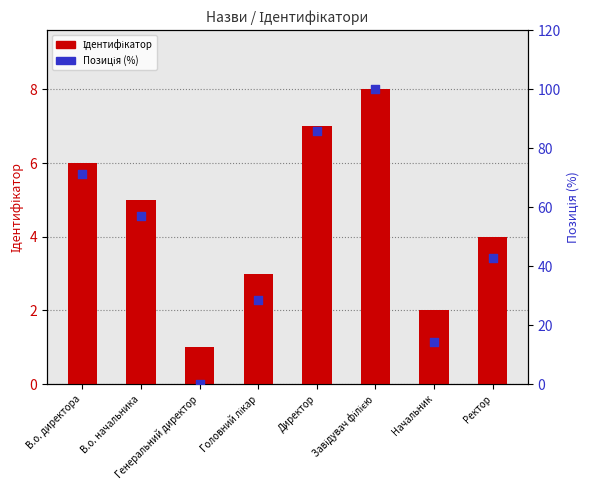

Which series has the widest spread of Y values?

Позиція (%)